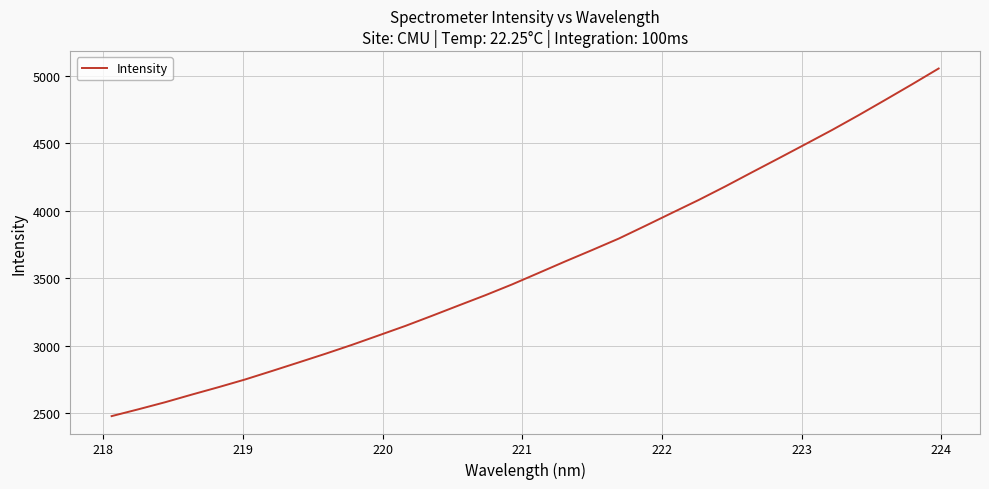

Does the chart have visible grid lines?

Yes